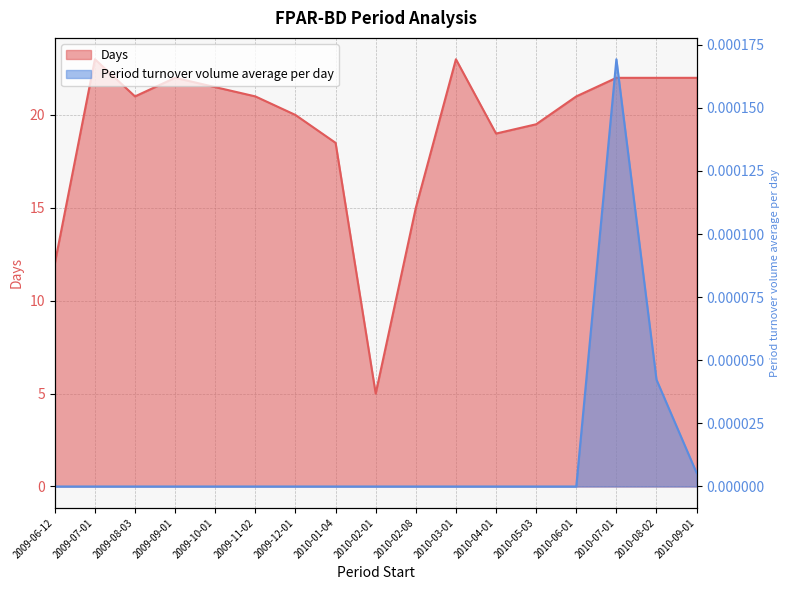

True or false: Days and Period turnover volume average per day cross at least once.

False